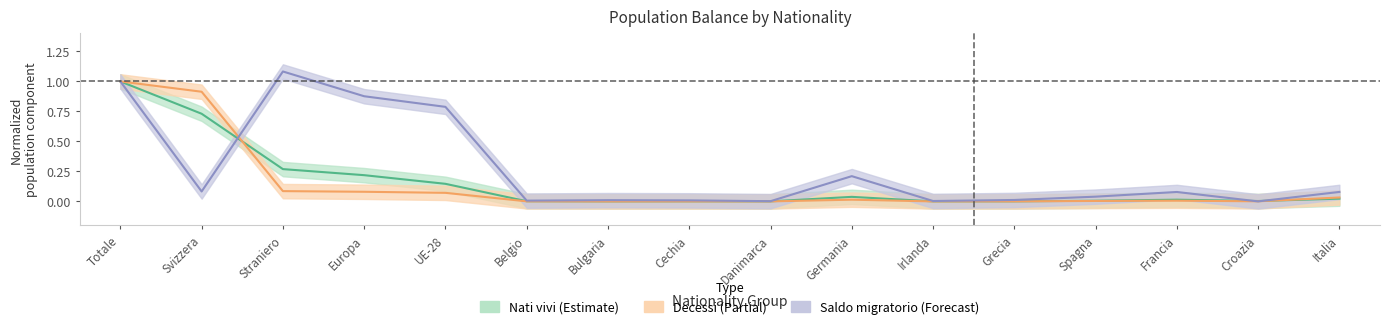

True or false: Arrivi has a value of 0.0 at Belgio.

True